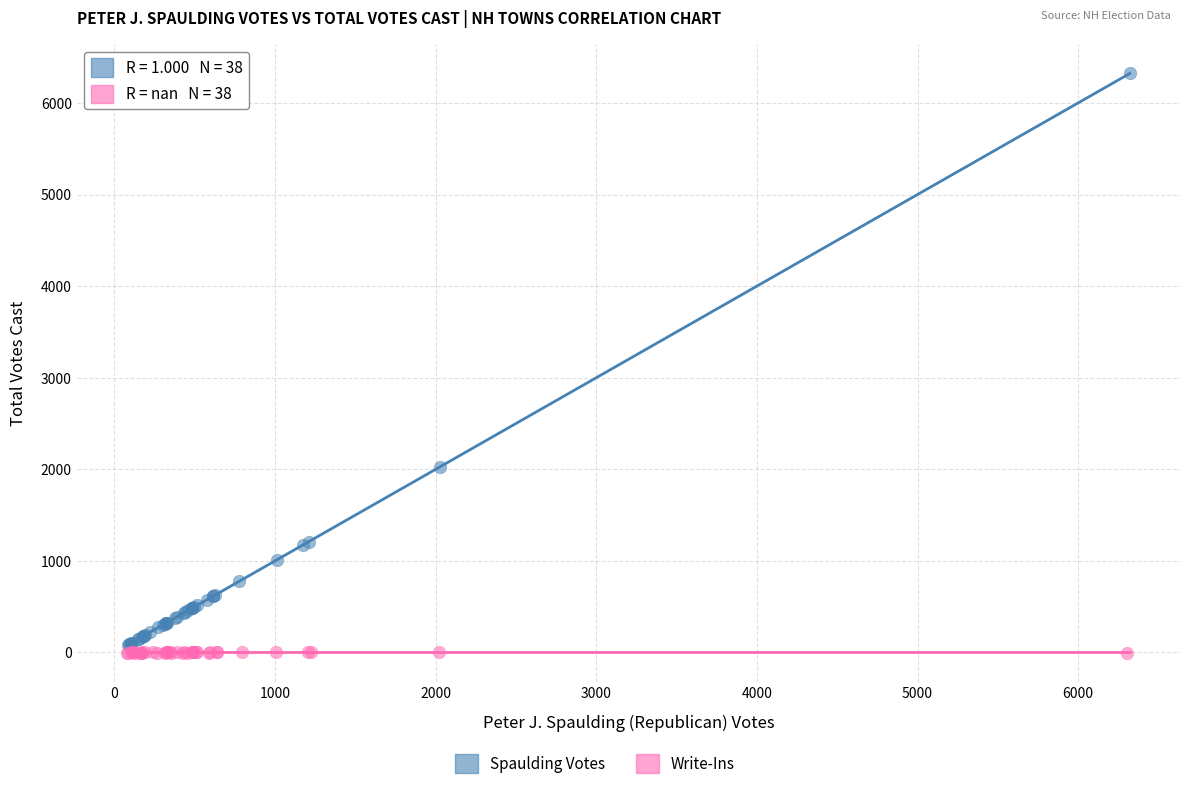

Which series reaches the maximum Y coordinate?

Spaulding Votes